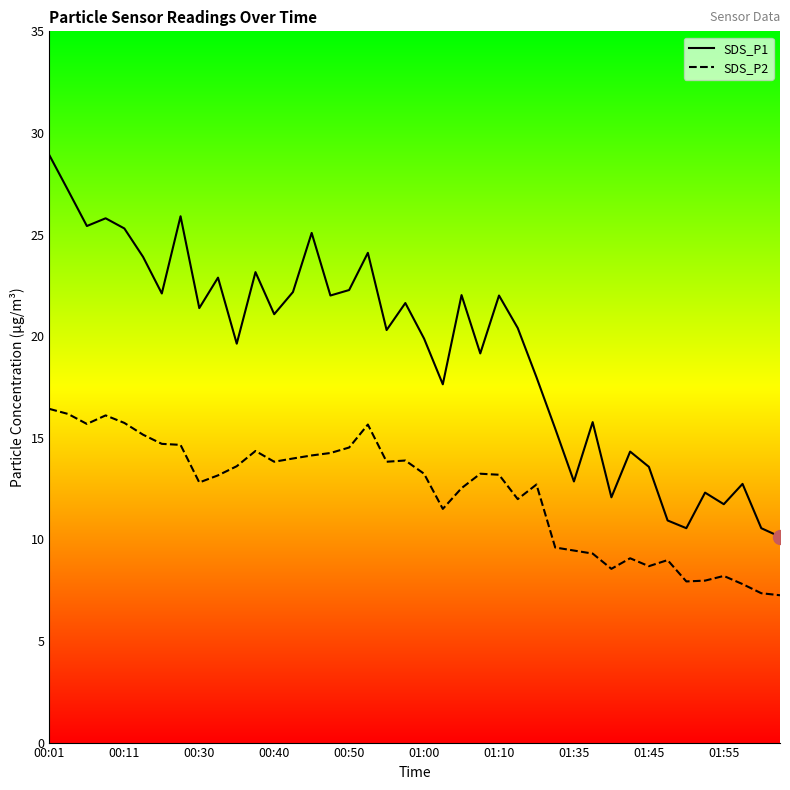

Which category has the highest value across all series?

00:01